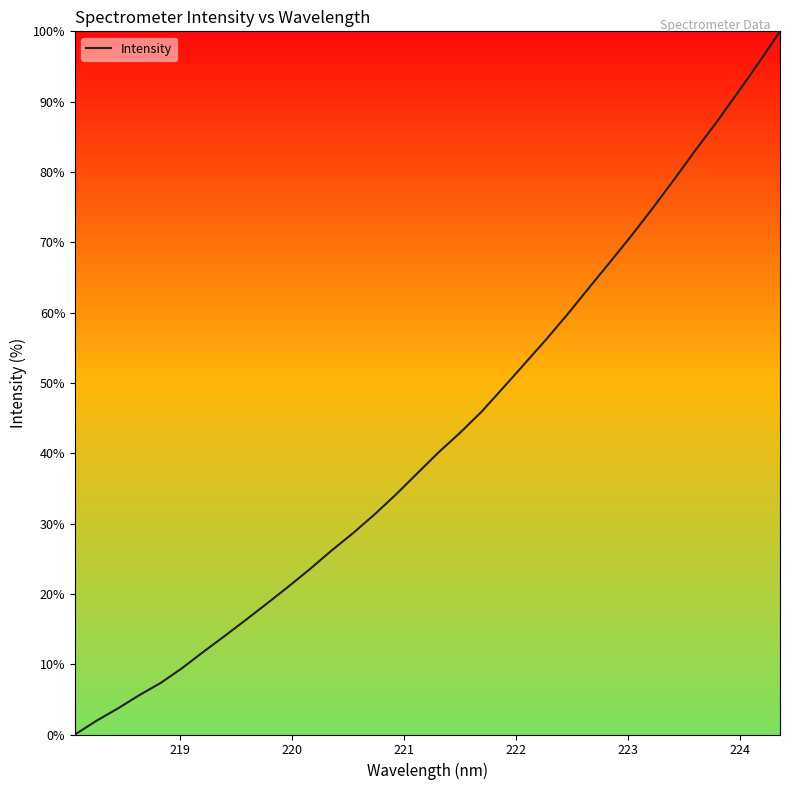

Does the chart display data point markers on the line(s)?

No